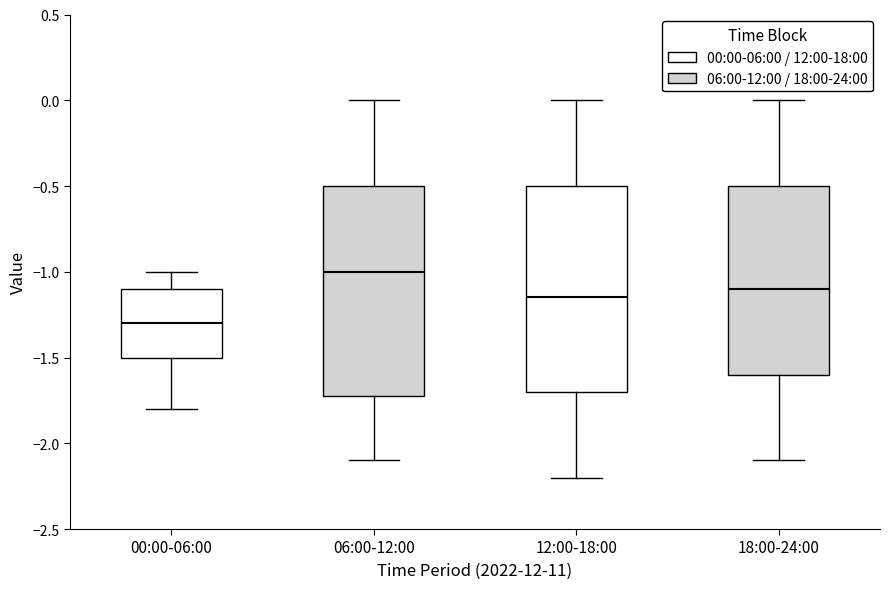

Which box's median line is the highest?

06:00-12:00